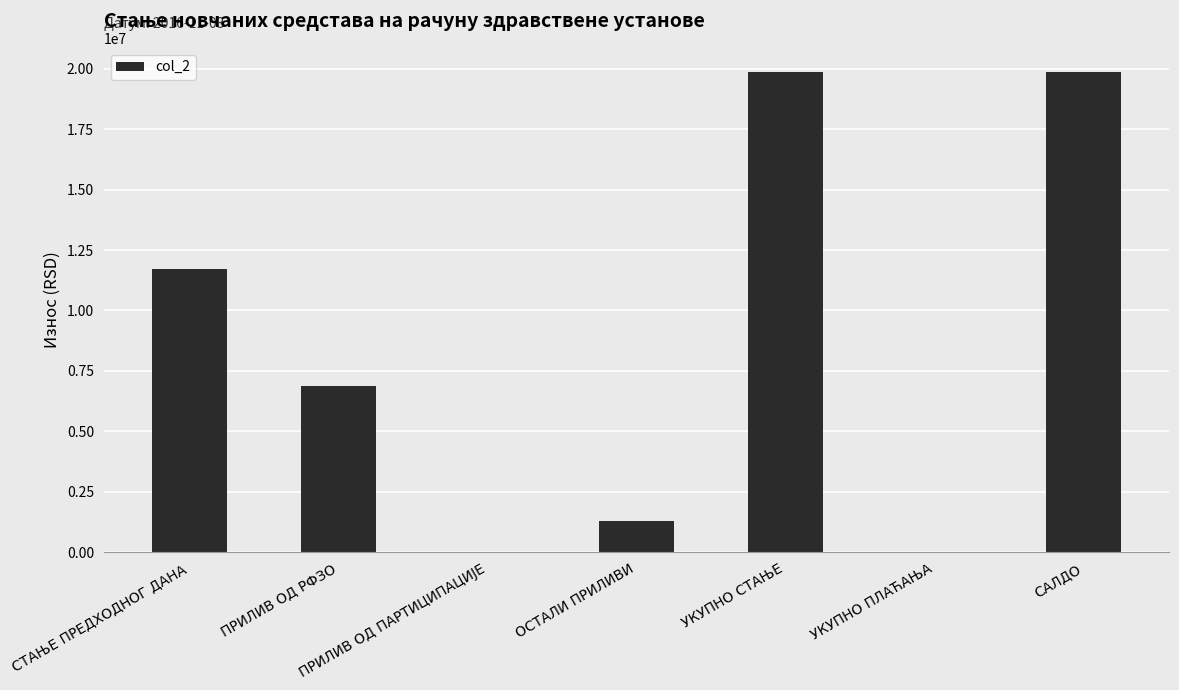

What is the sum of the values at ПРИЛИВ ОД РФЗО and САЛДО?

26756189.7